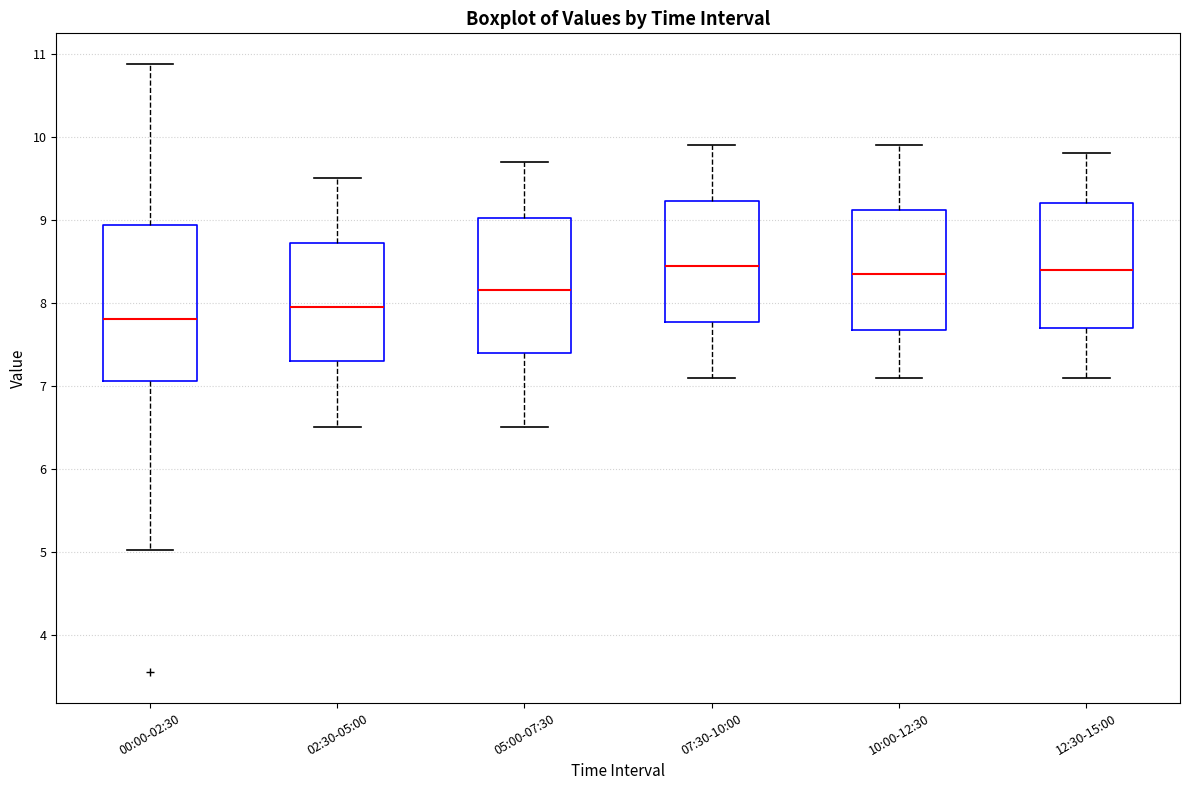

Where is the upper edge of the box for 12:30-15:00 on the y-axis? The values are not printed on the chart, so give them approximately, as read against the axis.

9.2